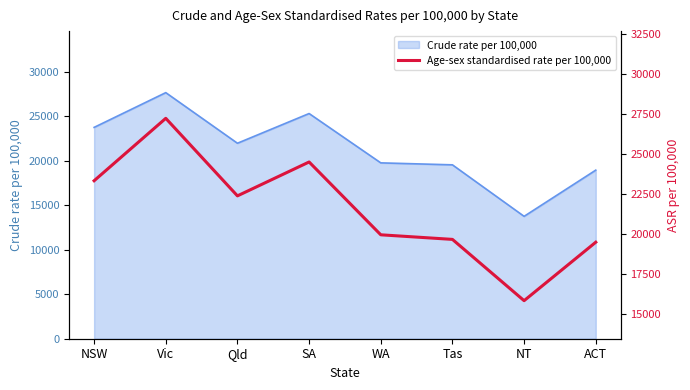

The value of Crude rate per 100,000 at NT is 22760. True or false?

False